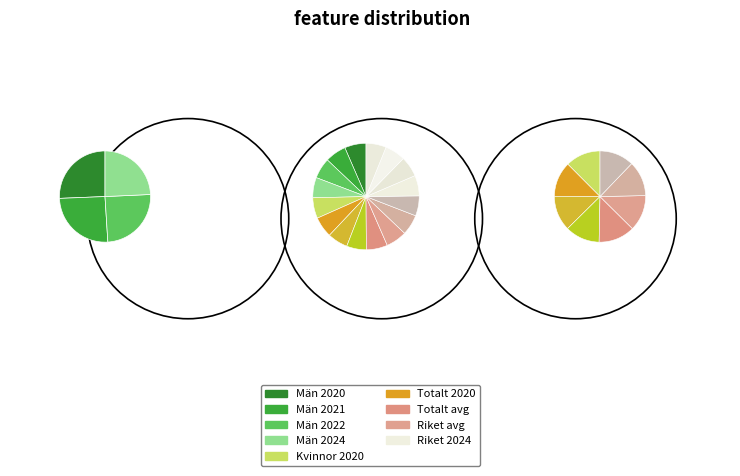

The 2022 slice represents 19% of the pie. True or false?

False